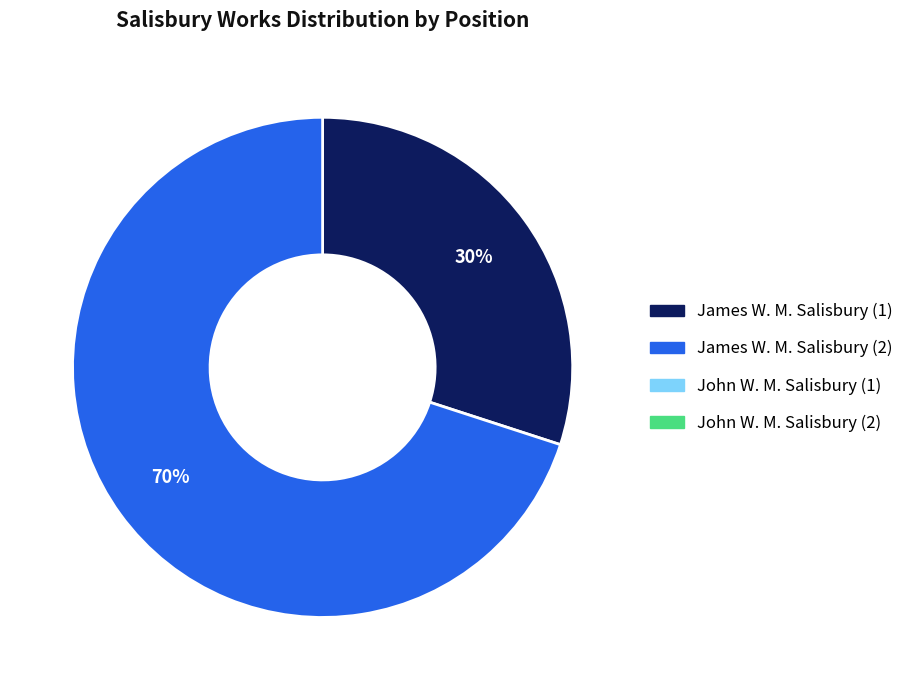

To the nearest percent, what is the average slice percentage?

50%